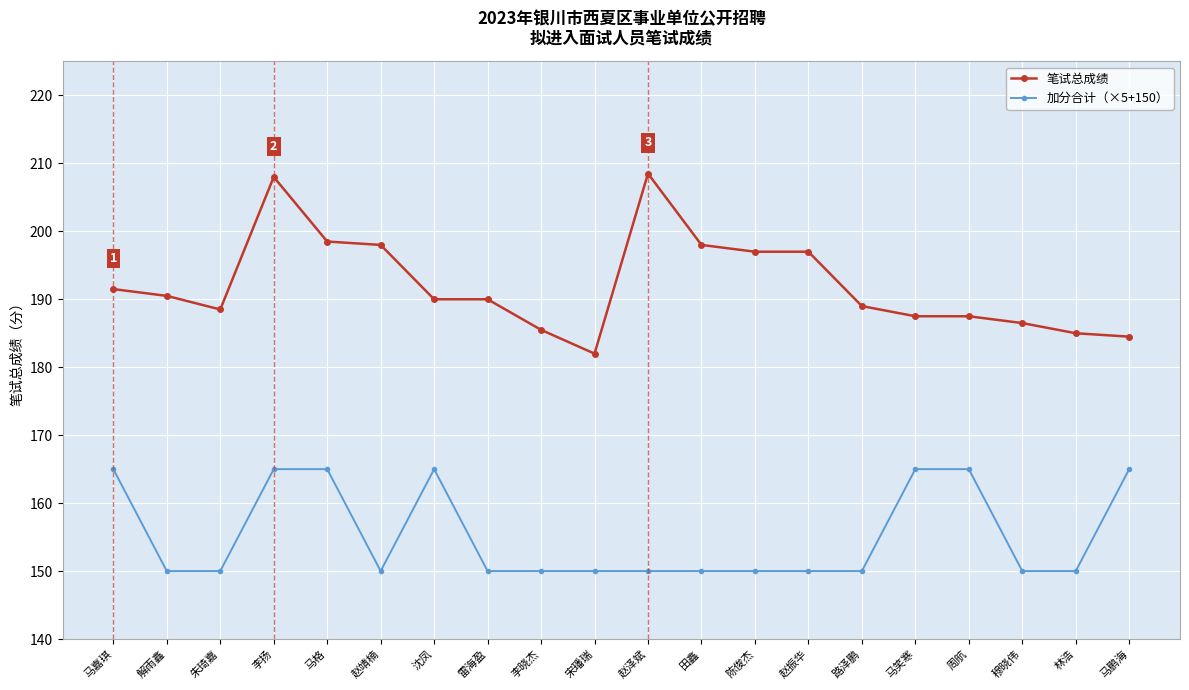

How many data points does each series have?

20